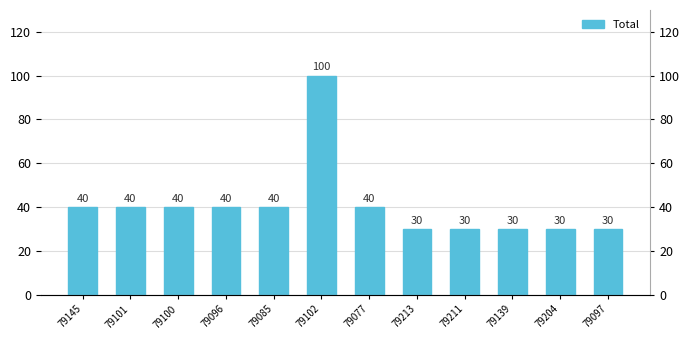

Where does the data first go above 40?

79102